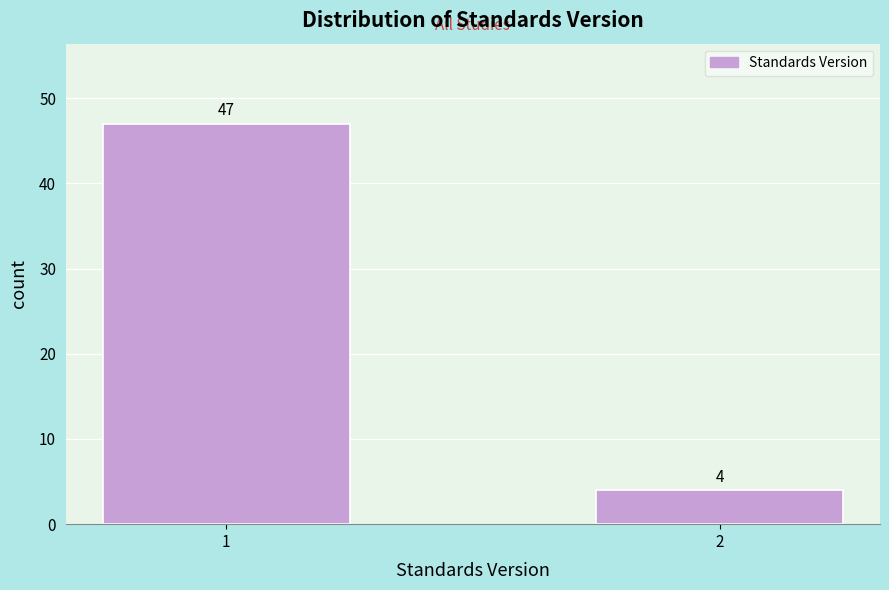

Reading left to right, list all the values displayed in this chart.

1=47	2=4